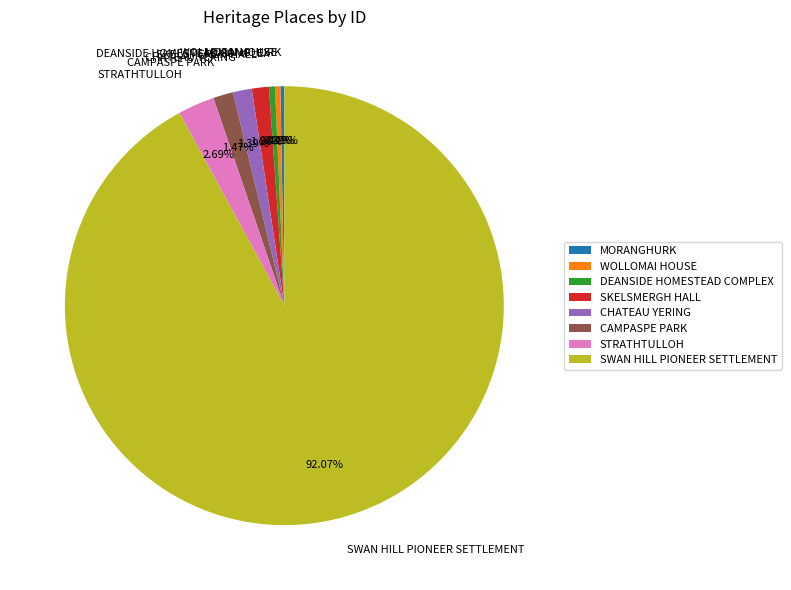

Is there a majority slice in this chart?

Yes